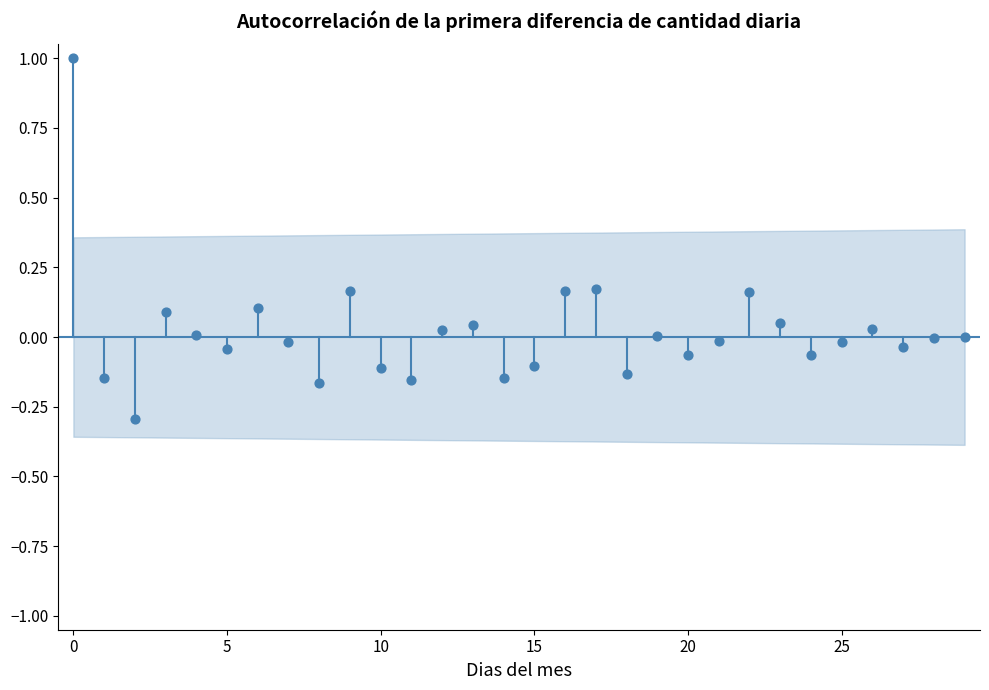

What is the range of Y values (max minus min)?

1.3